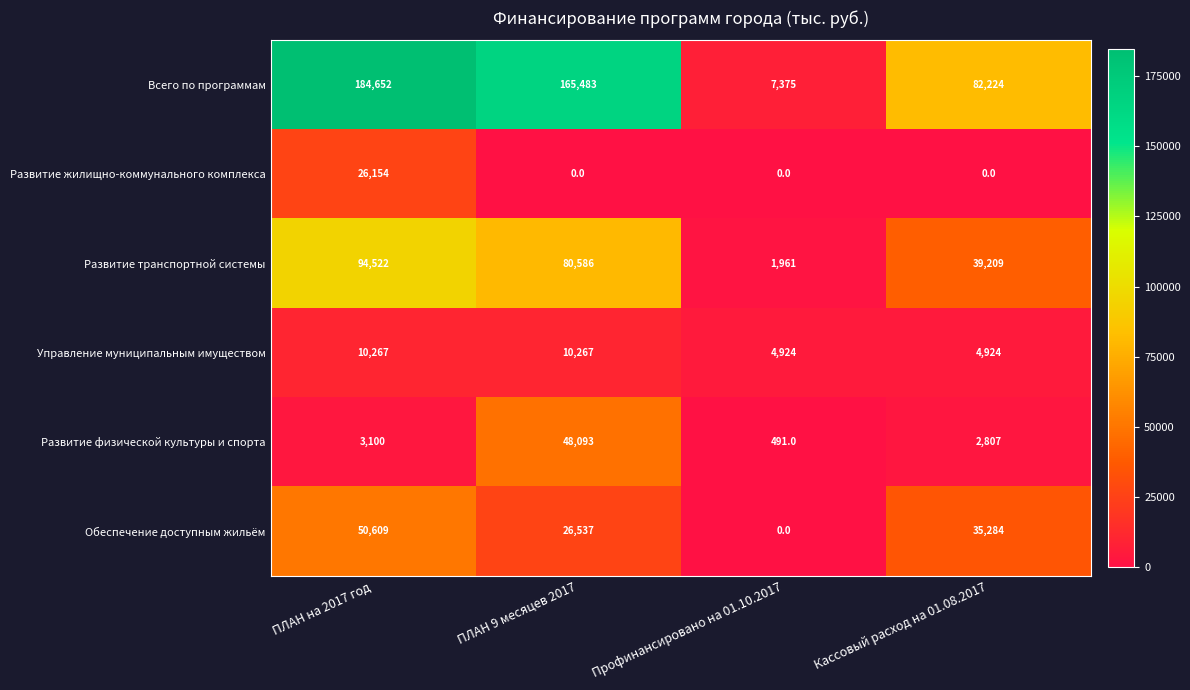

What is the maximum value shown in the chart?

184652